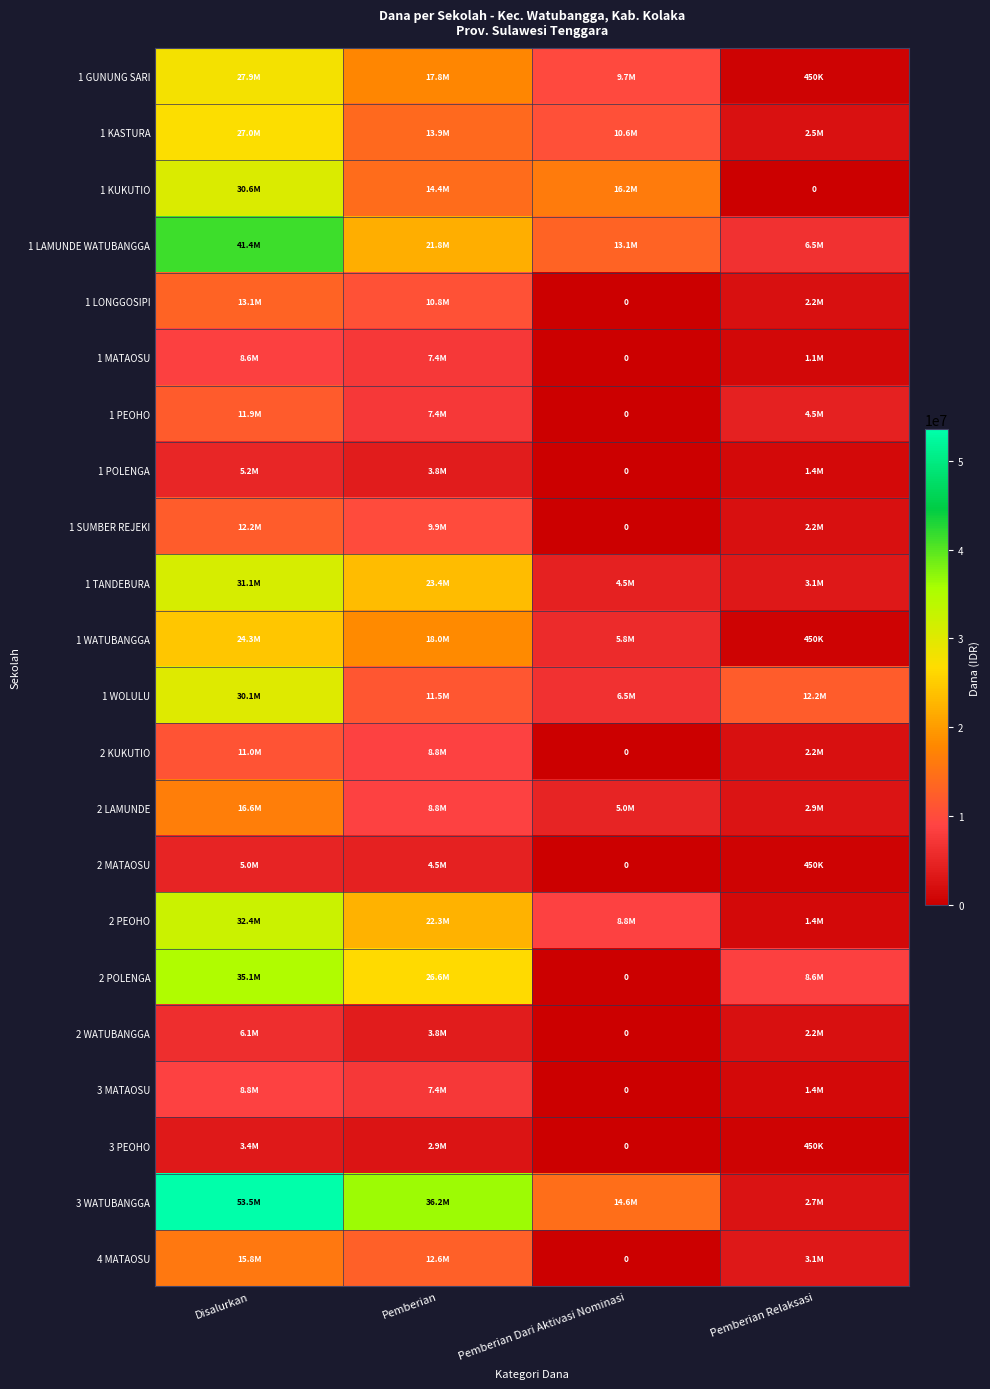

At which label is 1 SUMBER REJEKI closest to 6075000?

Pemberian